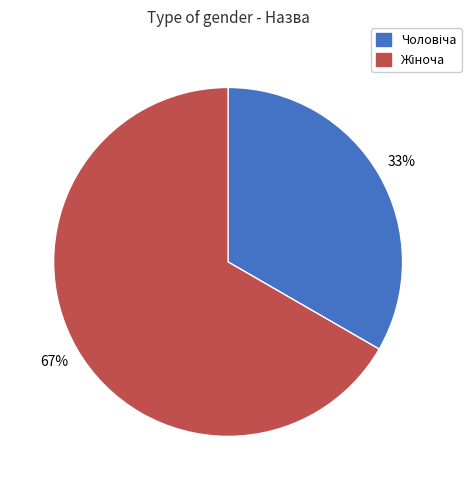

To the nearest percent, what is the average slice percentage?

50%